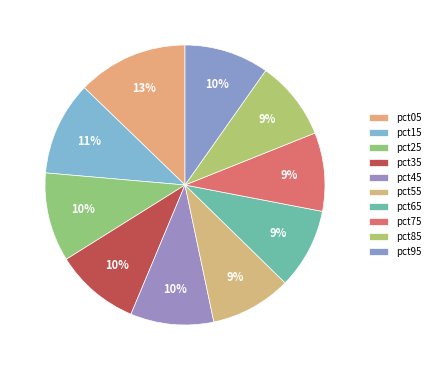

How many slices are in this pie chart?

10